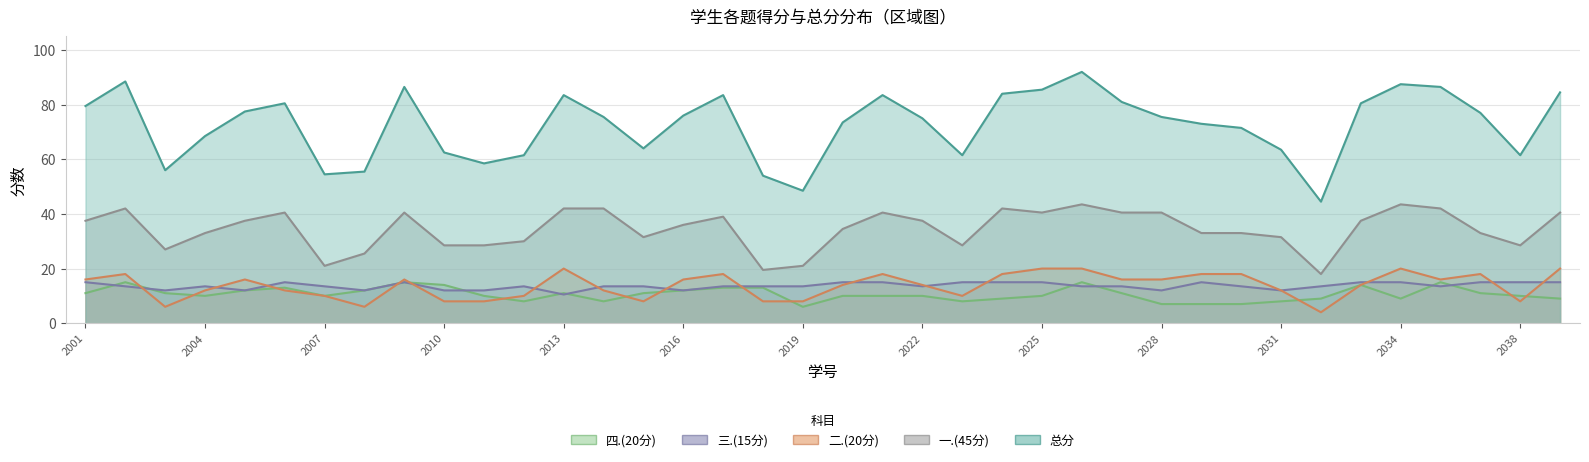

What is the total value across all series at 2021062021?

167.0